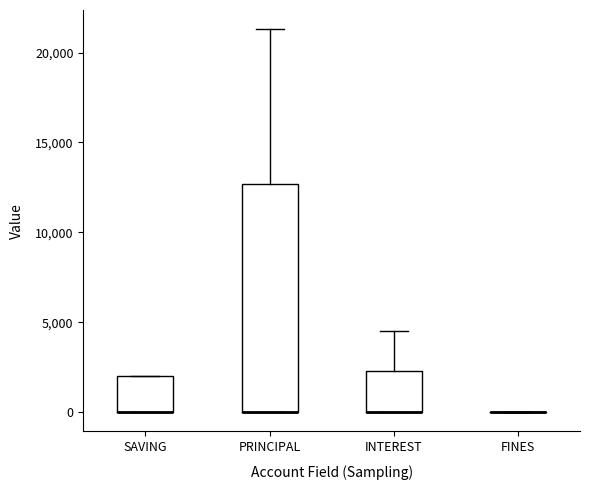

Where is the lower edge of the box for INTEREST on the y-axis? The values are not printed on the chart, so give them approximately, as read against the axis.

0